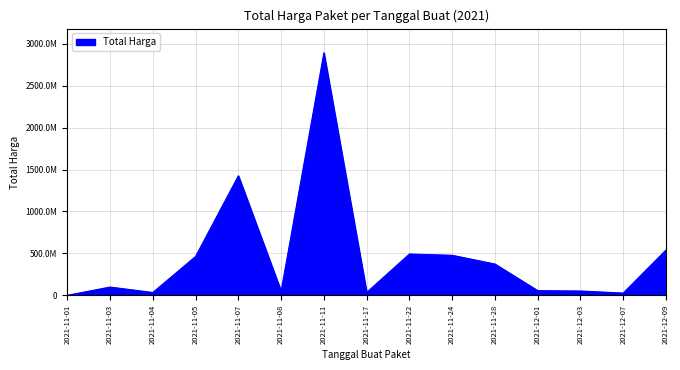

Does the chart display data point markers on the line(s)?

No